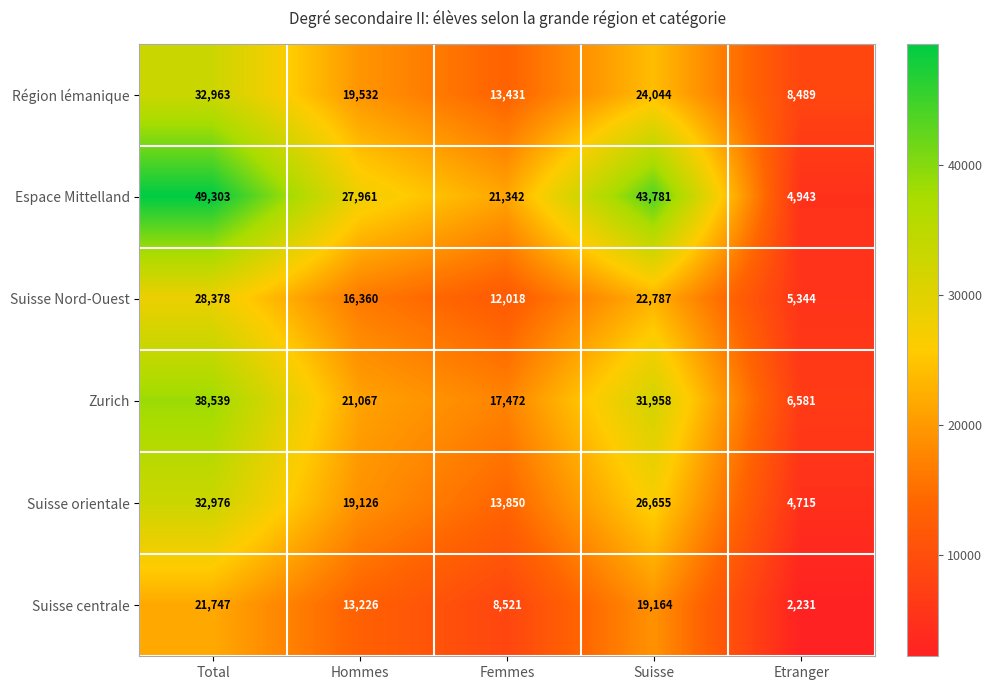

At how many categories does at least one series exceed 4348?

5